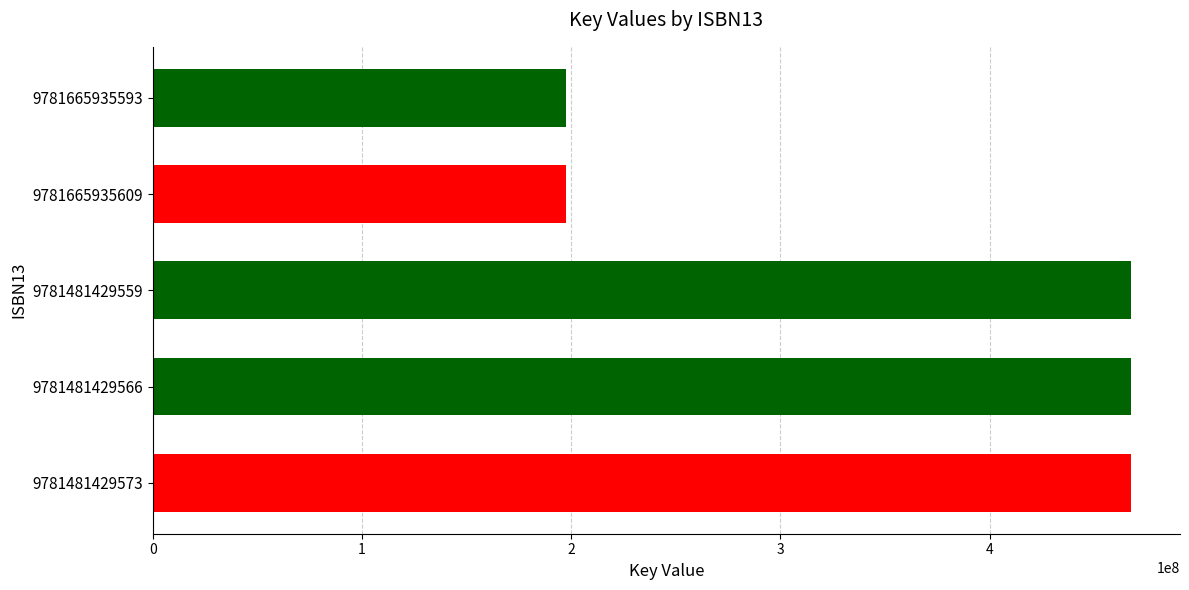

What is the minimum value shown in the chart?

197585241